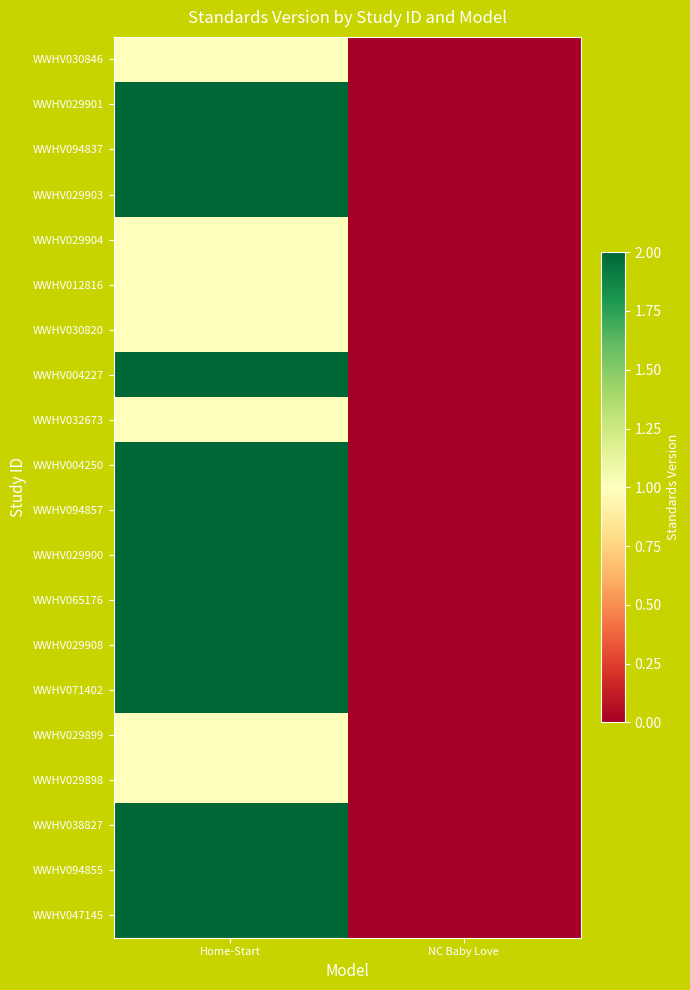

Rank the series by their maximum value, from highest to lowest.

WWHV029901, WWHV094837, WWHV029903, WWHV004227, WWHV004250, WWHV094857, WWHV029900, WWHV065176, WWHV029908, WWHV071402, WWHV038827, WWHV094855, WWHV047145, WWHV030846, WWHV029904, WWHV012816, WWHV030820, WWHV032673, WWHV029899, WWHV029898